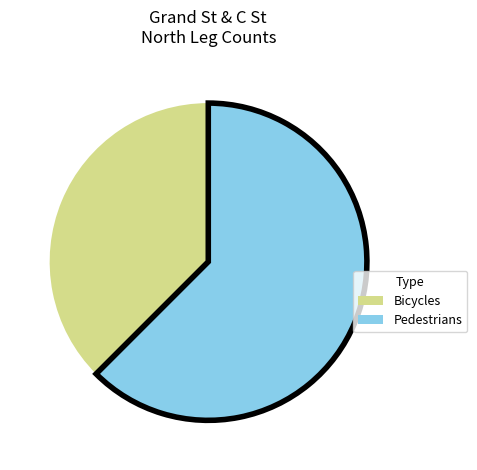

Is there any slice that represents more than half of the pie?

Yes